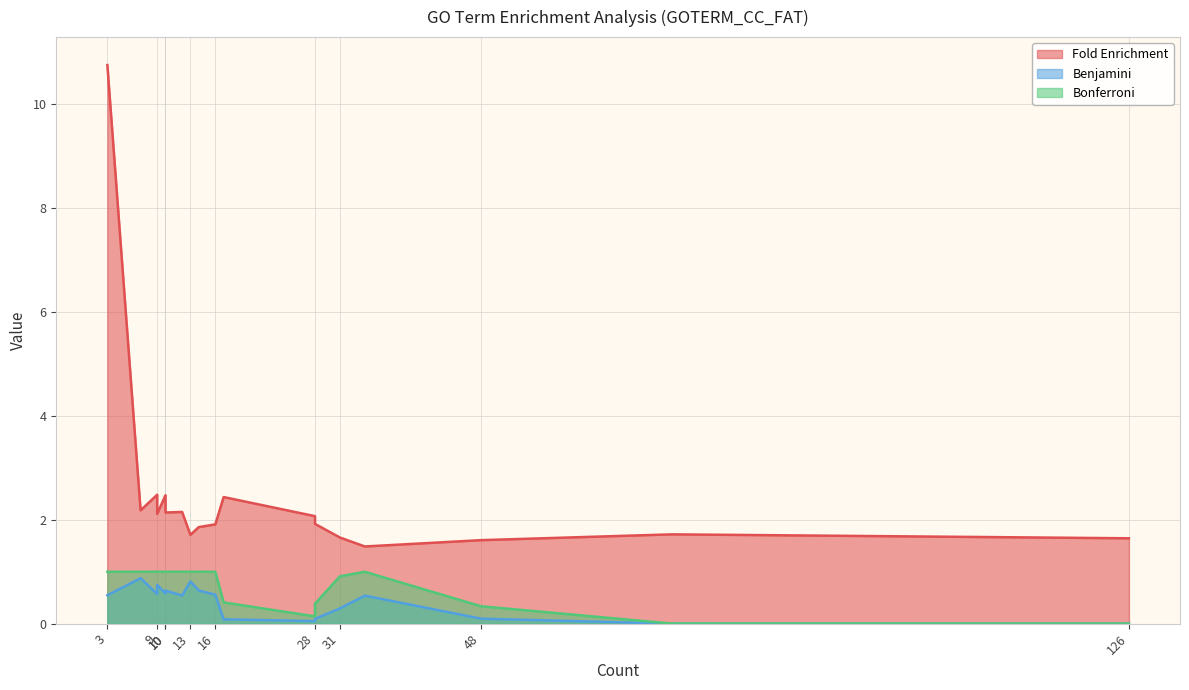

True or false: Benjamini and Bonferroni intersect in this chart.

False